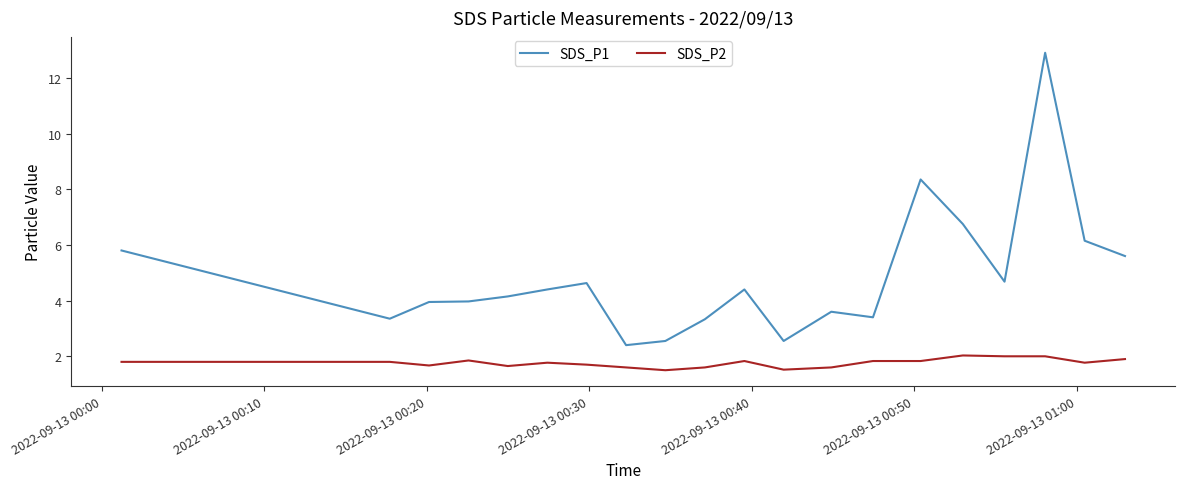

Is this an area chart (filled region under the line)?

No